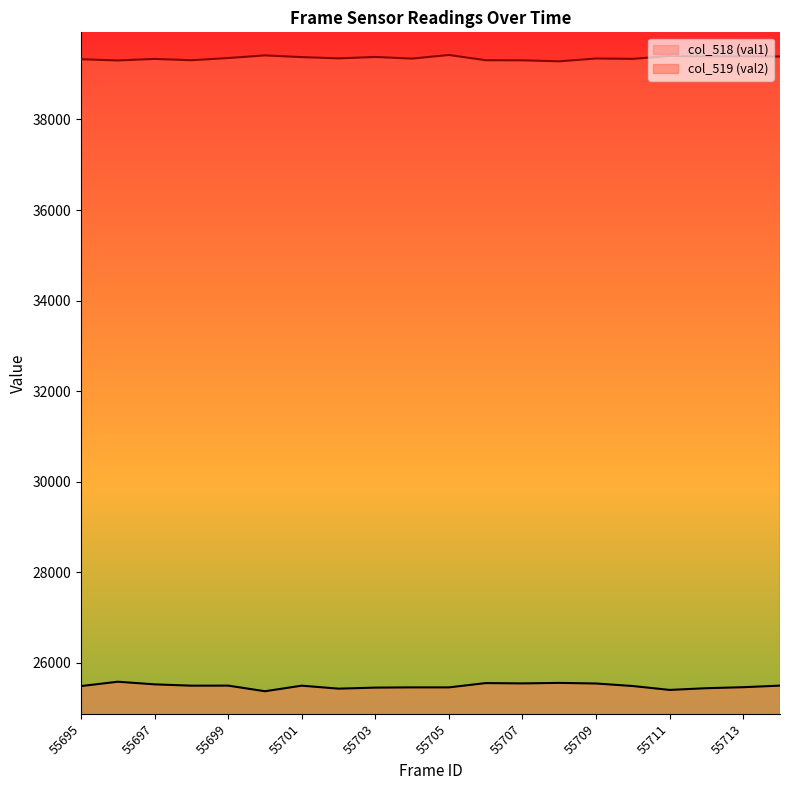

True or false: col_519 (val2) and col_518 (val1) intersect in this chart.

False